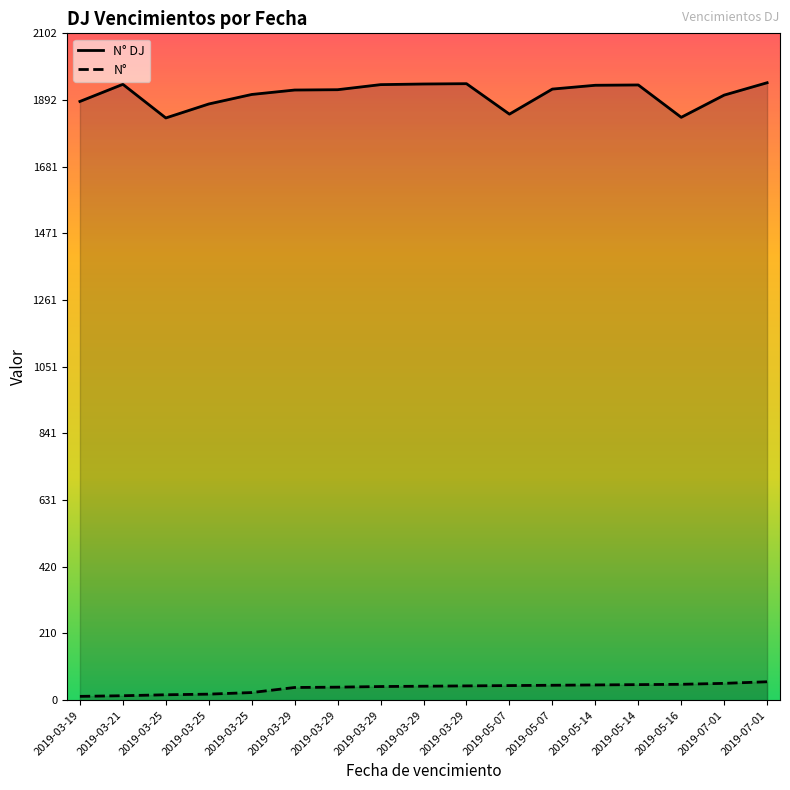

How many data points in N° are above 44?

8